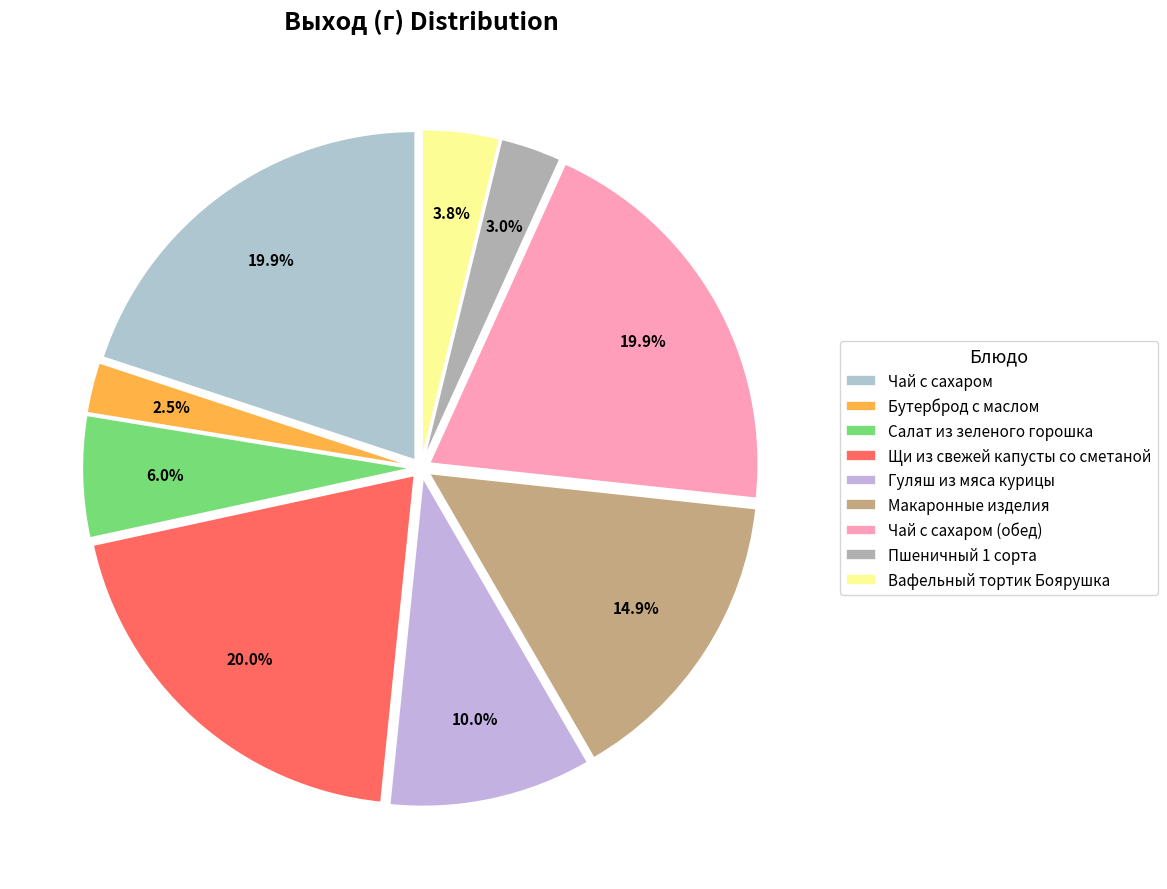

Rank the categories by value from highest to lowest.

Щи из свежей капусты со сметаной, Чай с сахаром, Чай с сахаром (обед), Макаронные изделия, Гуляш из мяса курицы, Салат из зеленого горошка, Вафельный тортик Боярушка, Пшеничный 1 сорта, Бутерброд с маслом